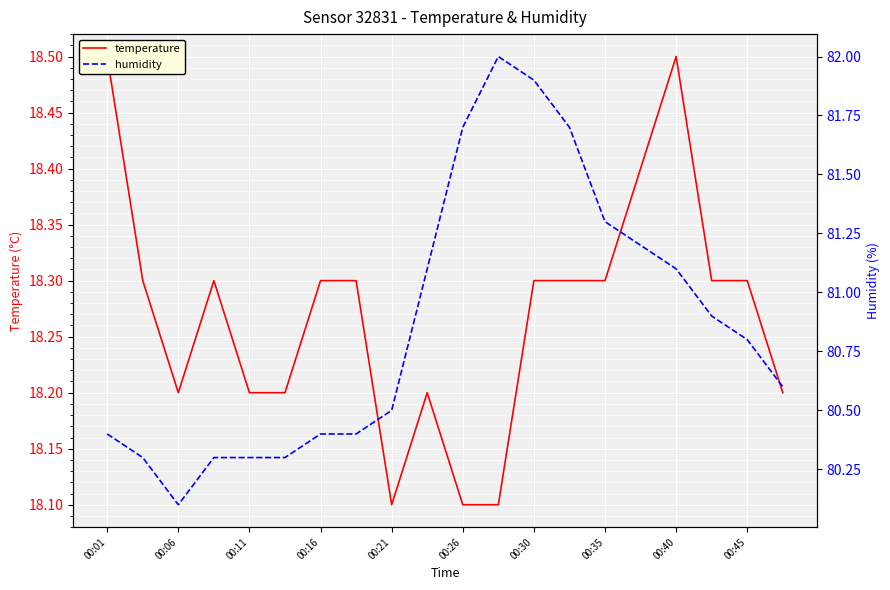

True or false: humidity and temperature intersect in this chart.

False